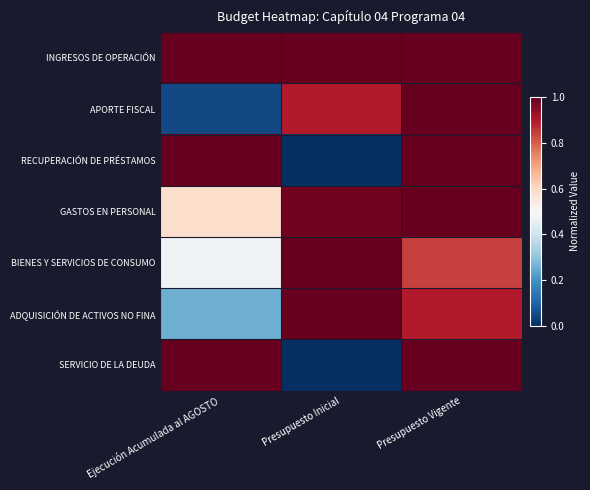

Reading left to right, extract all data points from this chart.

INGRESOS DE OPERACIÓN: Ejecución Acumulada al AGOSTO=1.0	Presupuesto Inicial=1.0	Presupuesto Vigente=1.0
APORTE FISCAL: Ejecución Acumulada al AGOSTO=0.0	Presupuesto Inicial=0.9	Presupuesto Vigente=1.0
RECUPERACIÓN DE PRÉSTAMOS: Ejecución Acumulada al AGOSTO=1.0	Presupuesto Inicial=0.0	Presupuesto Vigente=1.0
GASTOS EN PERSONAL: Ejecución Acumulada al AGOSTO=0.6	Presupuesto Inicial=1.0	Presupuesto Vigente=1.0
BIENES Y SERVICIOS DE CONSUMO: Ejecución Acumulada al AGOSTO=0.5	Presupuesto Inicial=1.0	Presupuesto Vigente=0.8
ADQUISICIÓN DE ACTIVOS NO FINA: Ejecución Acumulada al AGOSTO=0.3	Presupuesto Inicial=1.0	Presupuesto Vigente=0.9
SERVICIO DE LA DEUDA: Ejecución Acumulada al AGOSTO=1.0	Presupuesto Inicial=0.0	Presupuesto Vigente=1.0